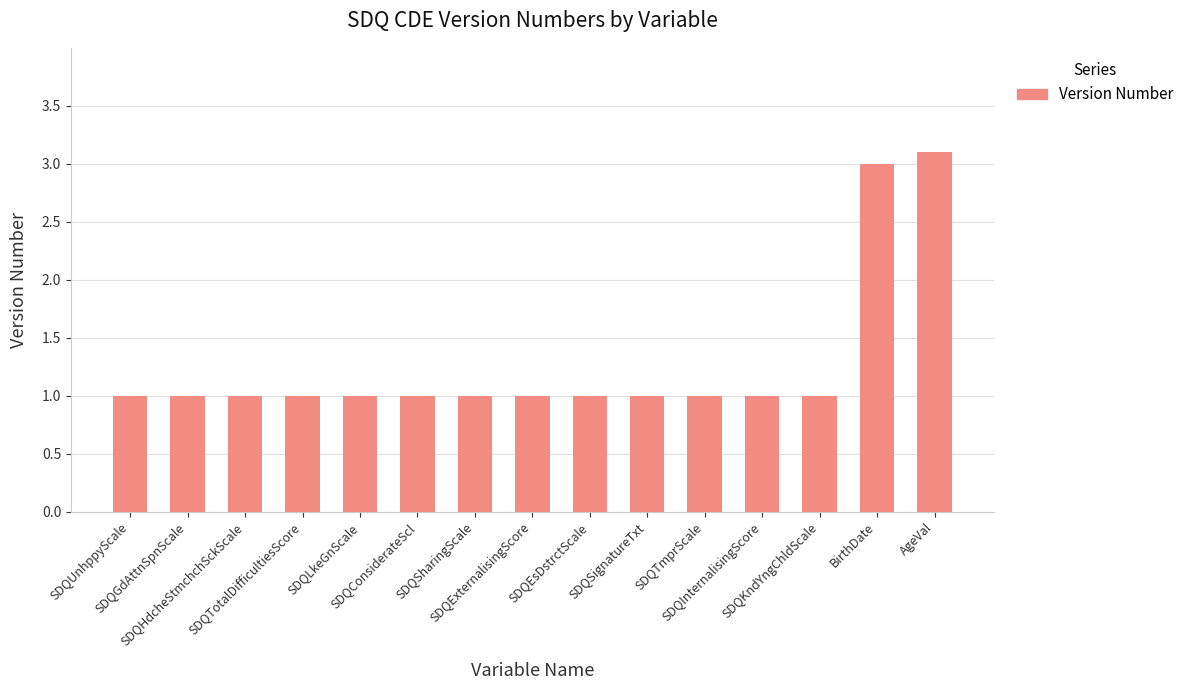

How many values are between 1 and 2?

13